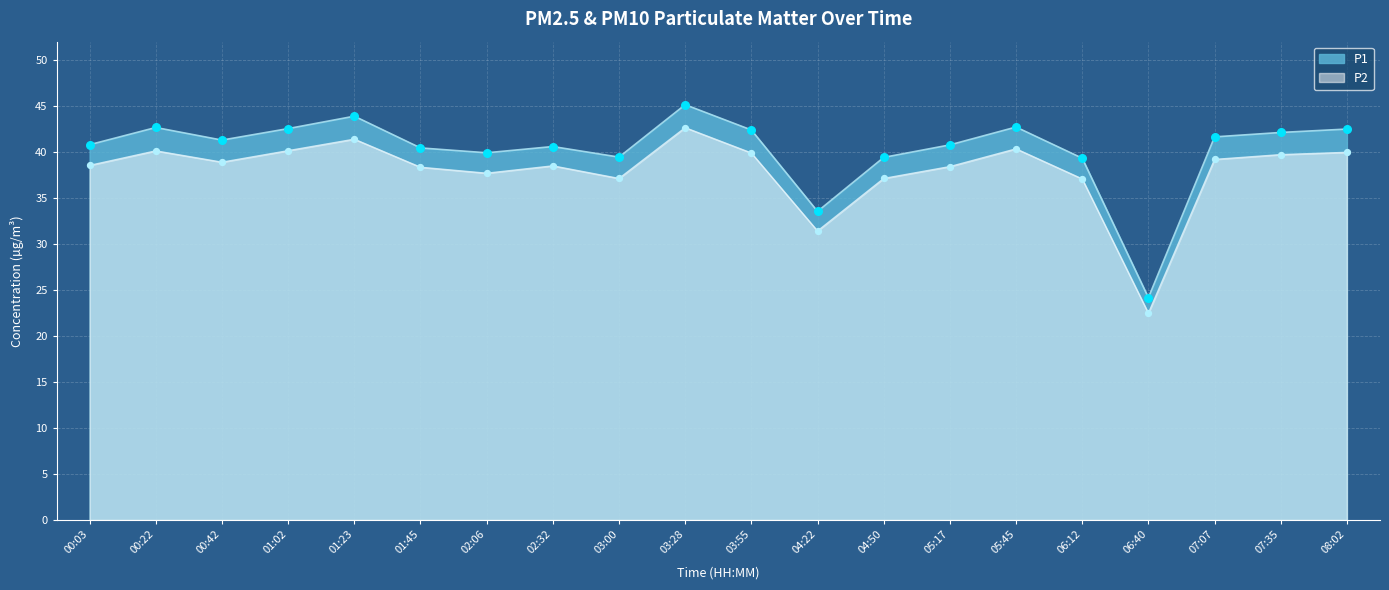

At which category is the sum across all series the highest?

03:28